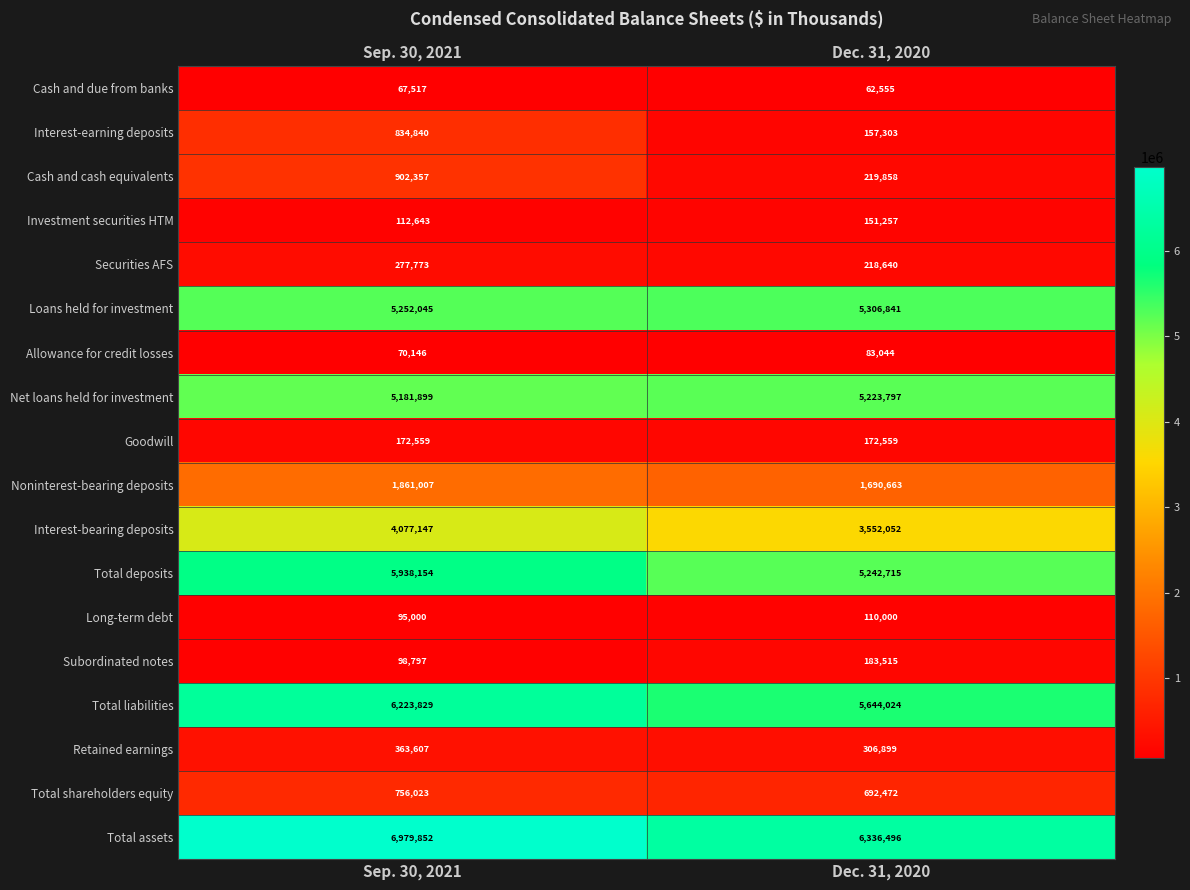

What is the sum of the Total liabilities values at Sep. 30, 2021 and Dec. 31, 2020?

11867853